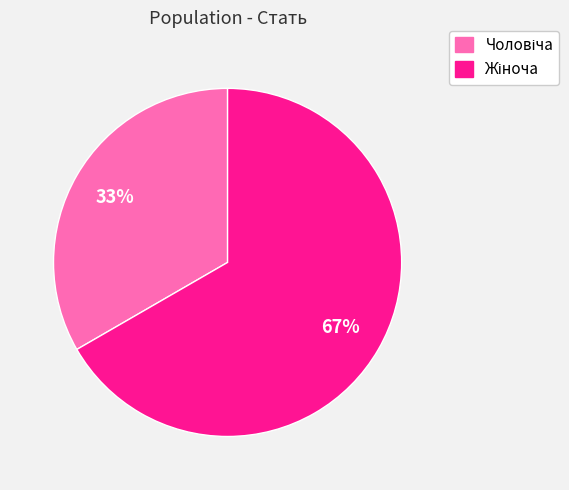

How many slices are in this pie chart?

2